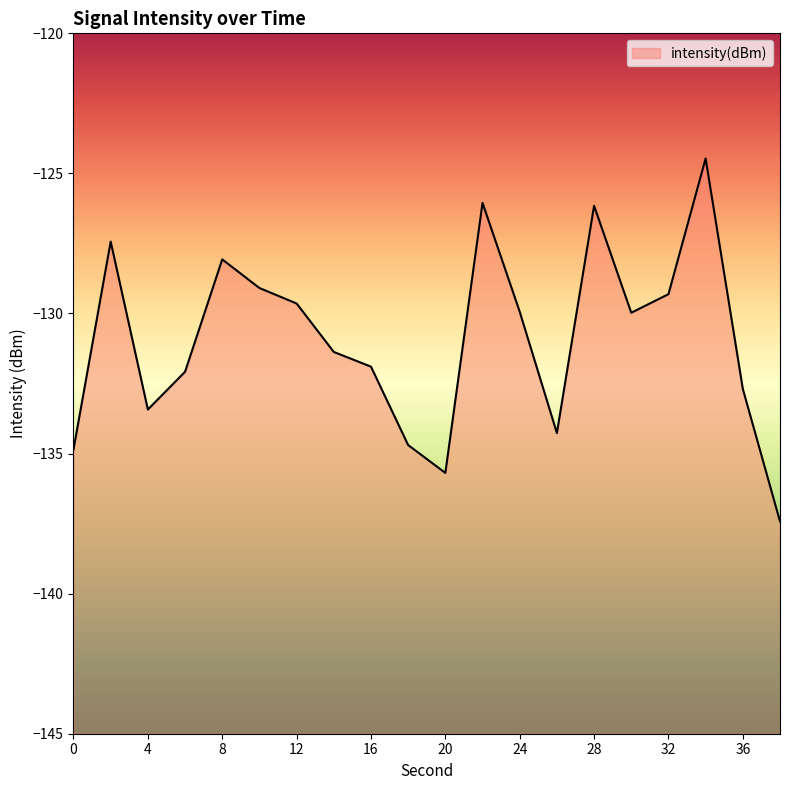

Rank the categories by value from lowest to highest.

38, 20, 0, 18, 26, 4, 36, 6, 16, 14, 30, 24, 12, 32, 10, 8, 2, 28, 22, 34